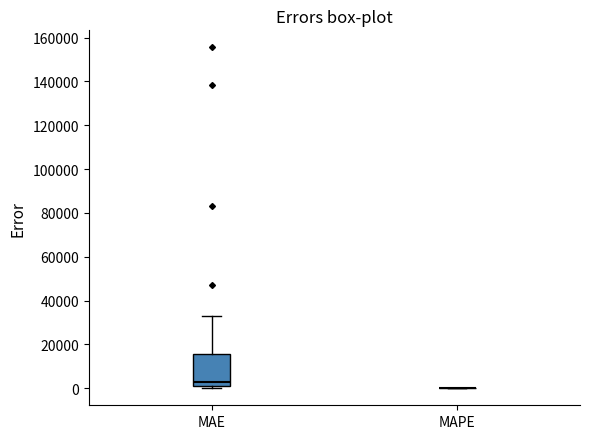

Reading left to right, transcribe this box plot: for each box, give where its median line is, the range the box spans, and where its two whiskers end, as read against the y-axis. The values are not printed on the chart, so give them approximately, as read against the axis.

MAE: median 2000, box 0 to 16000, whiskers 0 (just below the box's lower edge) to 32000
MAPE: box collapsed to a line at 0, whiskers 0 to 0